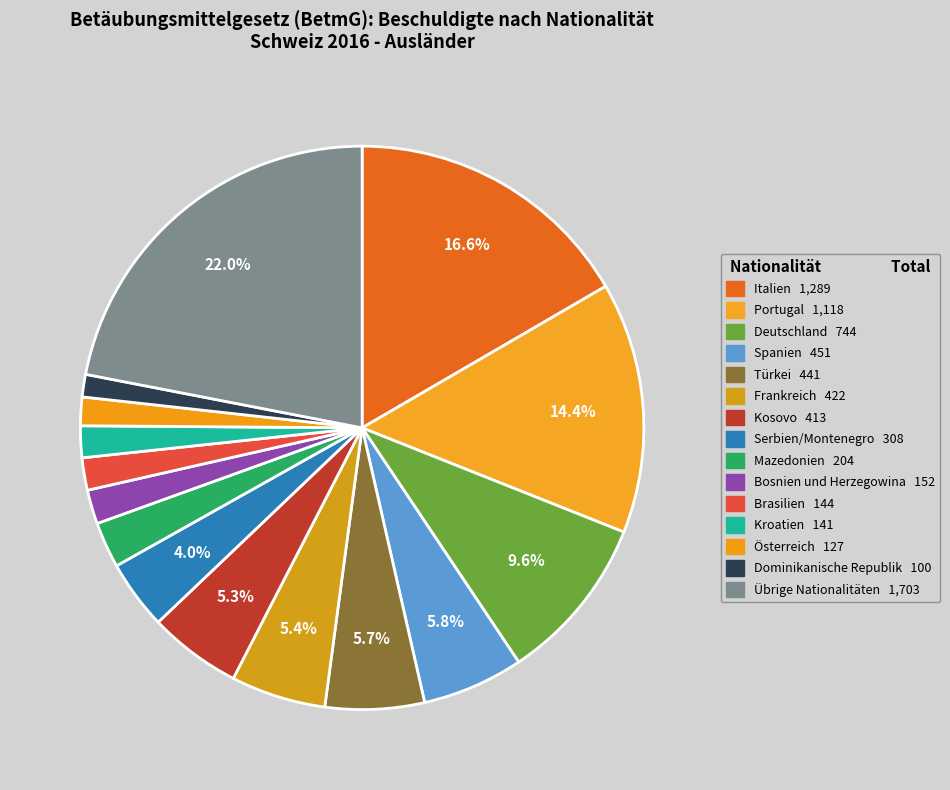

How many segments does this pie chart have?

15